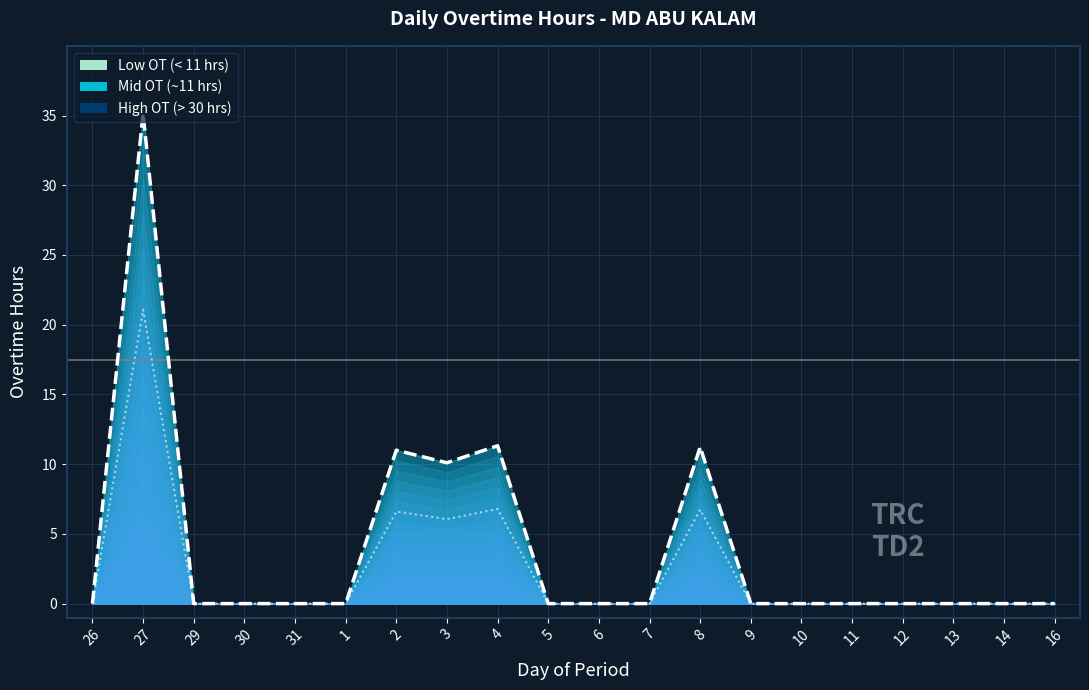

Between 2 and 5, which is larger?

2